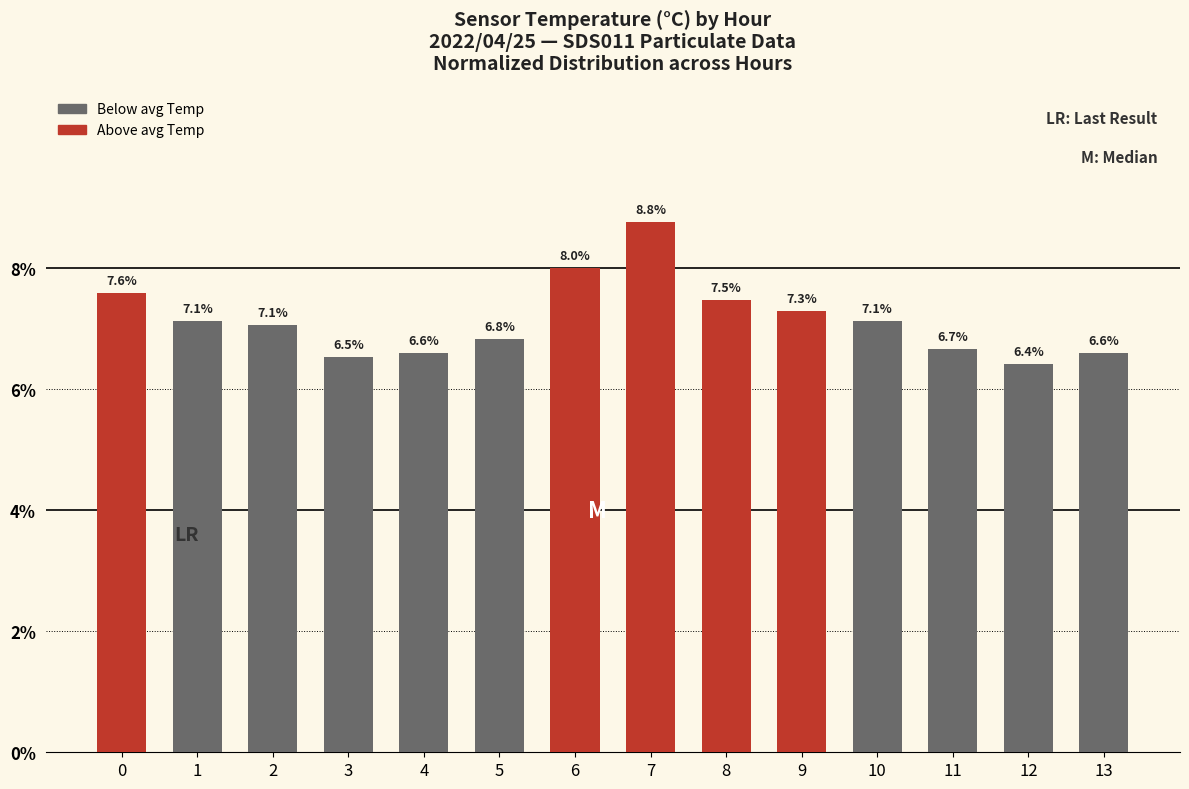

Reading left to right, extract all data points from this chart.

0=7.6	1=7.1	2=7.1	3=6.5	4=6.6	5=6.8	6=8.0	7=8.8	8=7.5	9=7.3	10=7.1	11=6.7	12=6.4	13=6.6